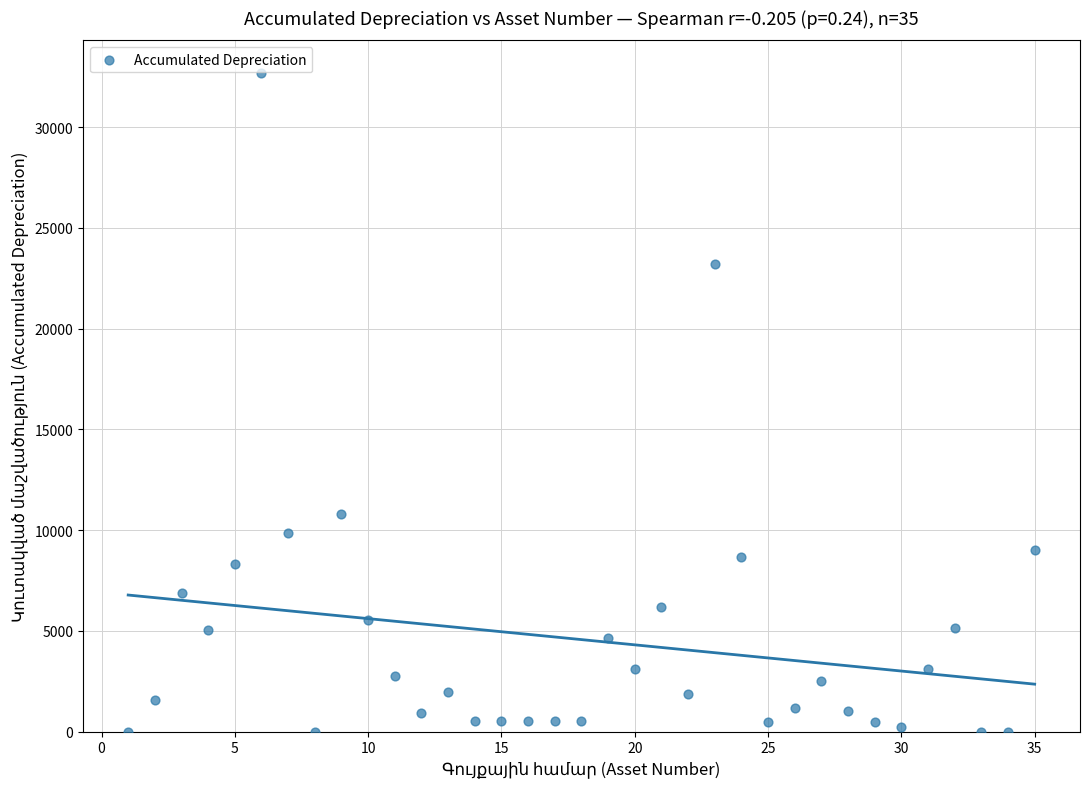

What Y value in the scatter plot is closest to 16333?

10822.6